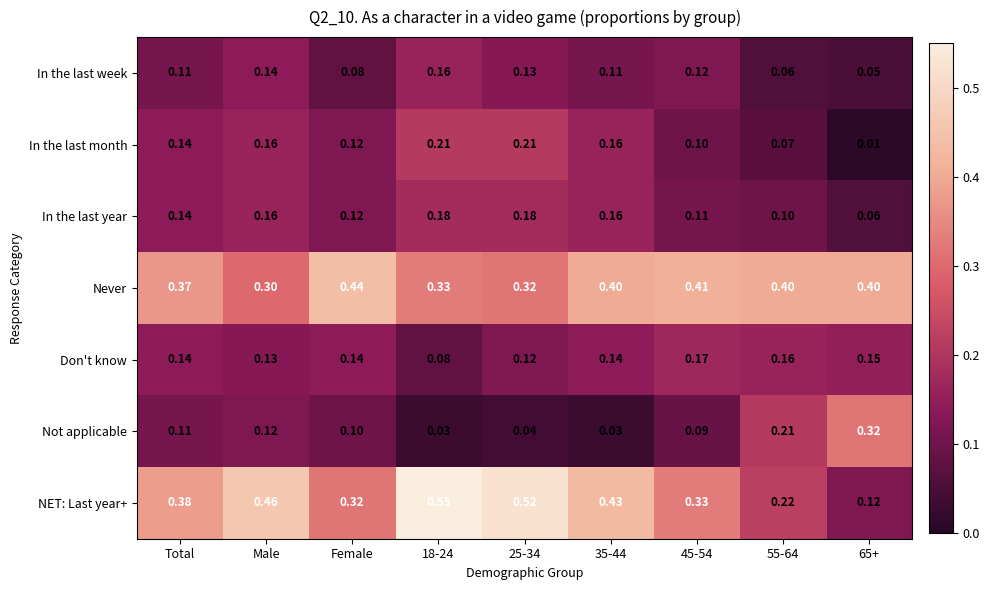

At 55-64, list the series in order from largest to smallest.

Never, NET: Last year+, Not applicable, Don't know, In the last year, In the last month, In the last week